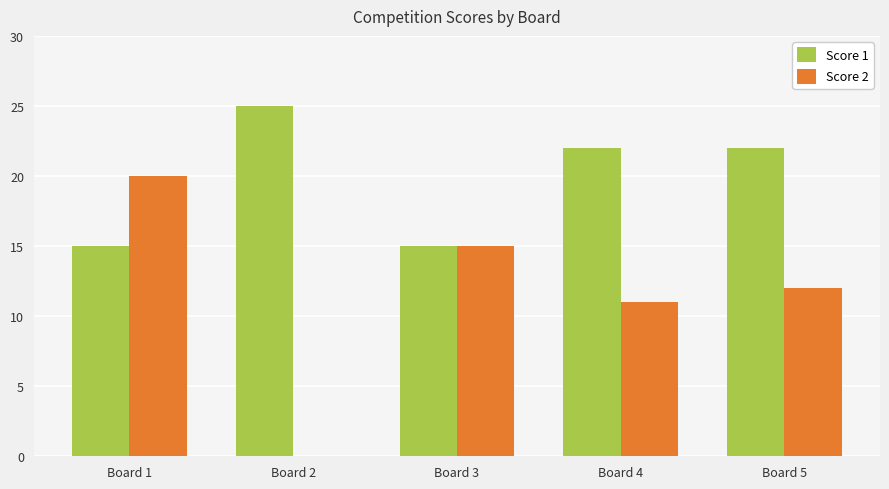

Are the bars grouped side by side (vs. stacked)?

Yes